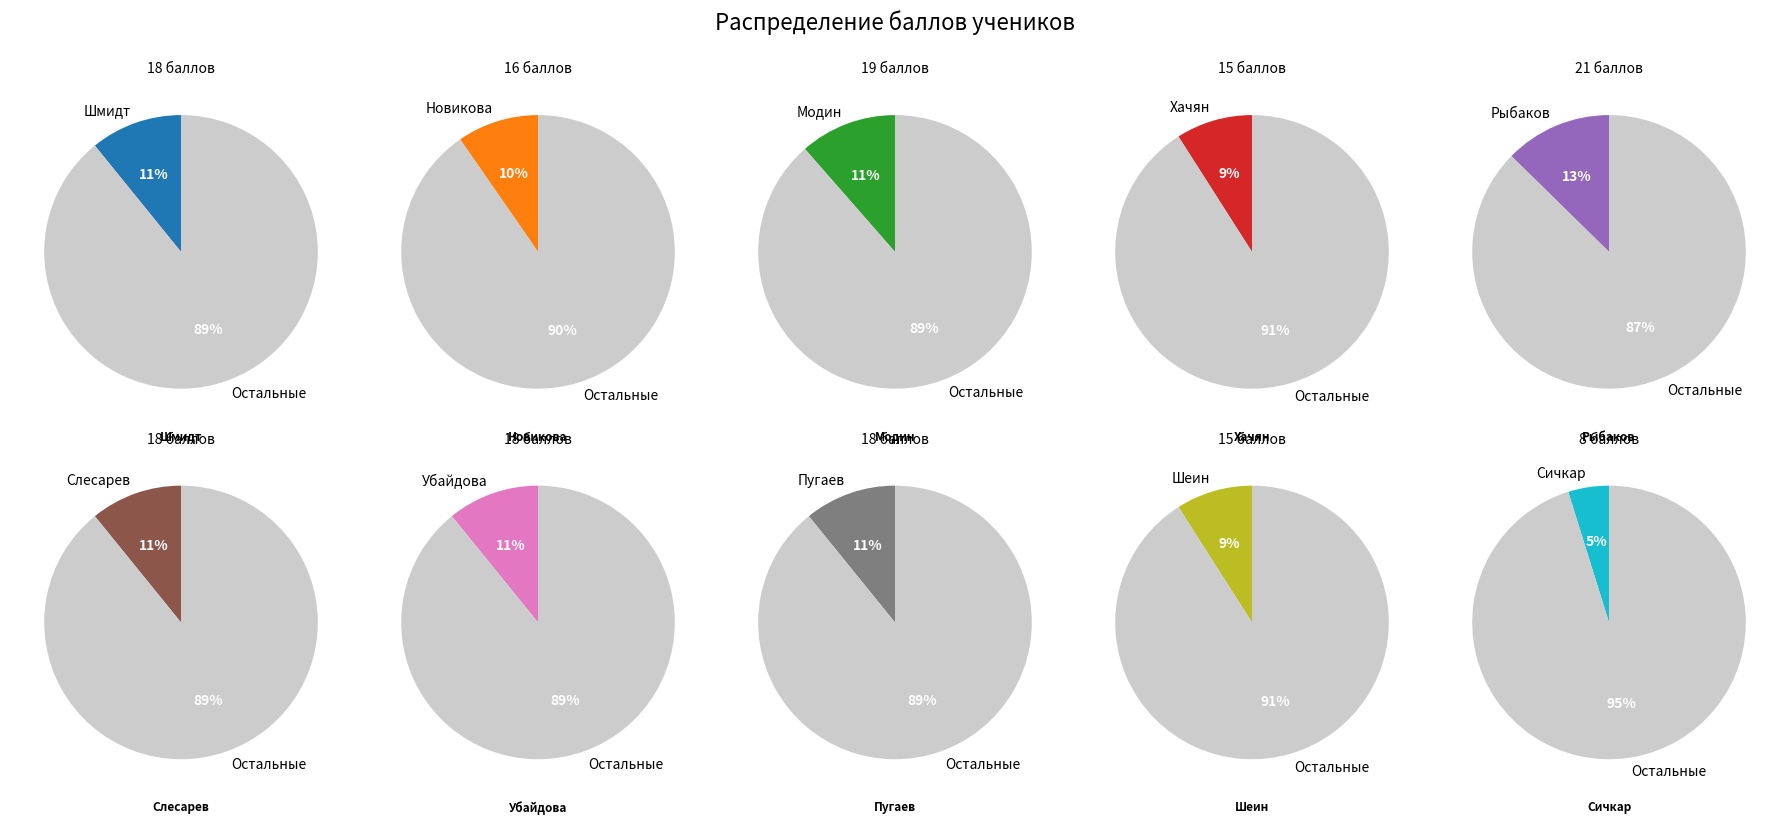

The Новикова Вероника Сергеевна slice represents 1% of the pie. True or false?

False